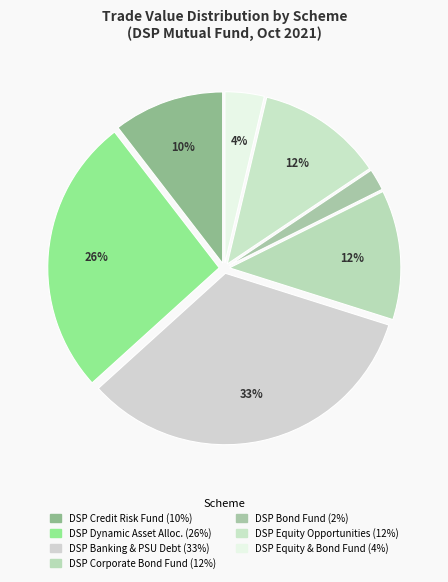

How many slices are in this pie chart?

7